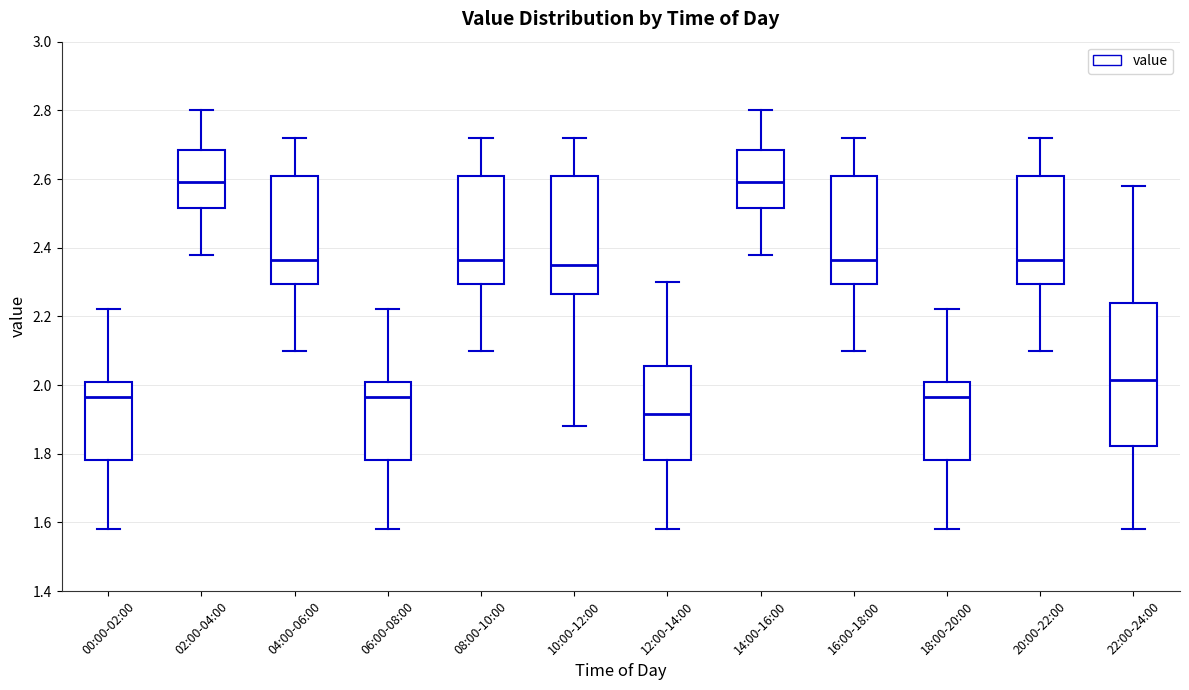

Reading left to right, read every box against the y-axis: the position of its median line, the range the box covers, and the ends of its whiskers. The values are not printed on the chart, so give them approximately, as read against the axis.

00:00-02:00: median 1.96, box 1.78 to 2.00, whiskers 1.58 to 2.22
02:00-04:00: median 2.60, box 2.52 to 2.68, whiskers 2.38 to 2.80
04:00-06:00: median 2.36, box 2.30 to 2.60, whiskers 2.10 to 2.72
06:00-08:00: median 1.96, box 1.78 to 2.00, whiskers 1.58 to 2.22
08:00-10:00: median 2.36, box 2.30 to 2.60, whiskers 2.10 to 2.72
10:00-12:00: median 2.36, box 2.26 to 2.60, whiskers 1.88 to 2.72
12:00-14:00: median 1.92, box 1.78 to 2.06, whiskers 1.58 to 2.30
14:00-16:00: median 2.60, box 2.52 to 2.68, whiskers 2.38 to 2.80
16:00-18:00: median 2.36, box 2.30 to 2.60, whiskers 2.10 to 2.72
18:00-20:00: median 1.96, box 1.78 to 2.00, whiskers 1.58 to 2.22
20:00-22:00: median 2.36, box 2.30 to 2.60, whiskers 2.10 to 2.72
22:00-24:00: median 2.02, box 1.82 to 2.24, whiskers 1.58 to 2.58